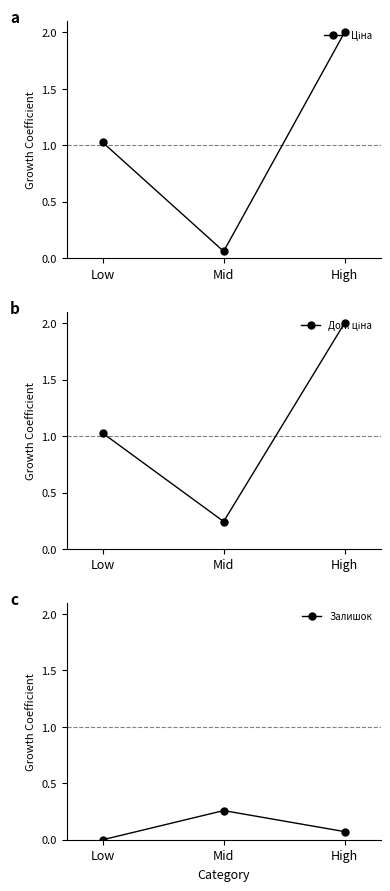

The Ціна series shows 0.1 at Mid. True or false?

True